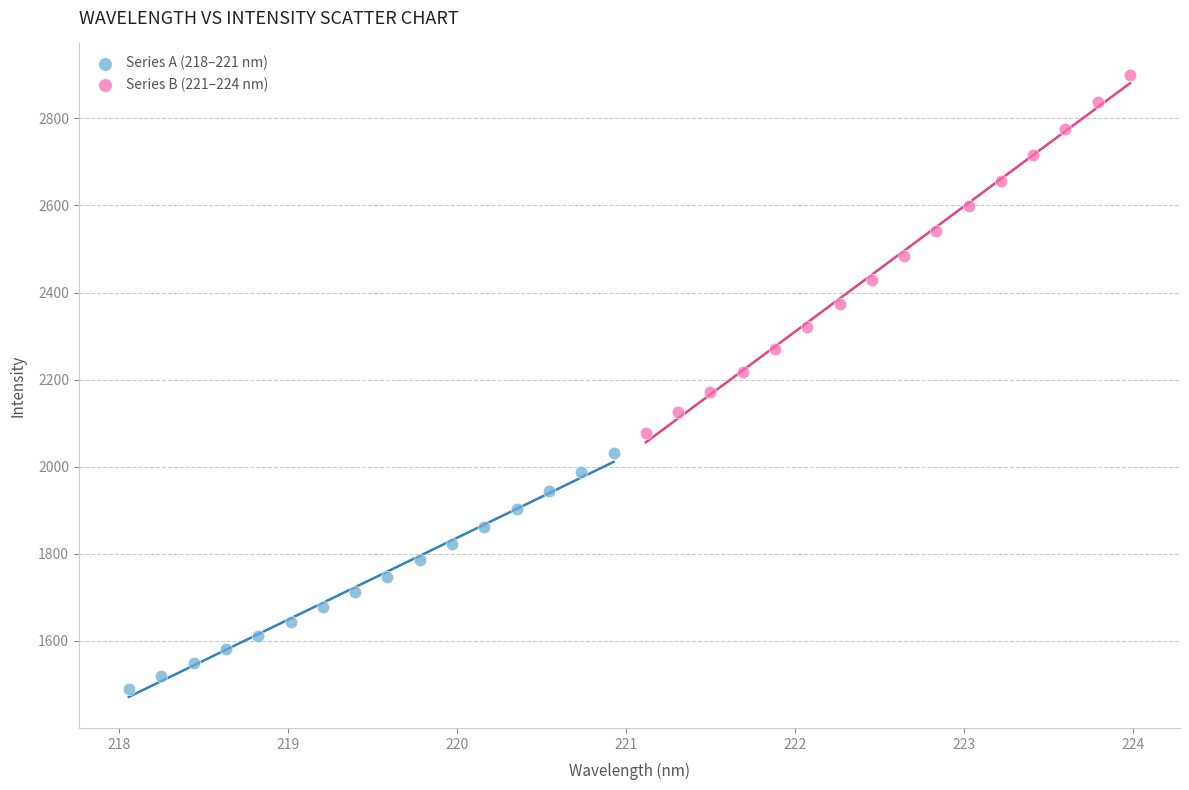

Which series reaches the maximum Y coordinate?

Series B (221–224 nm)